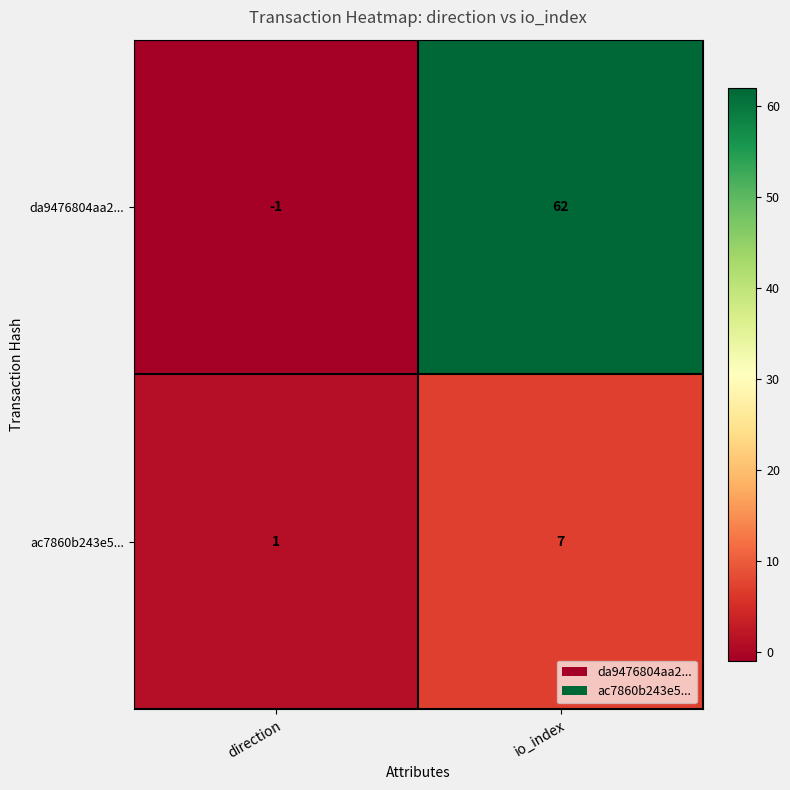

True or false: ac7860b243e5... has a value of 1 at direction.

True